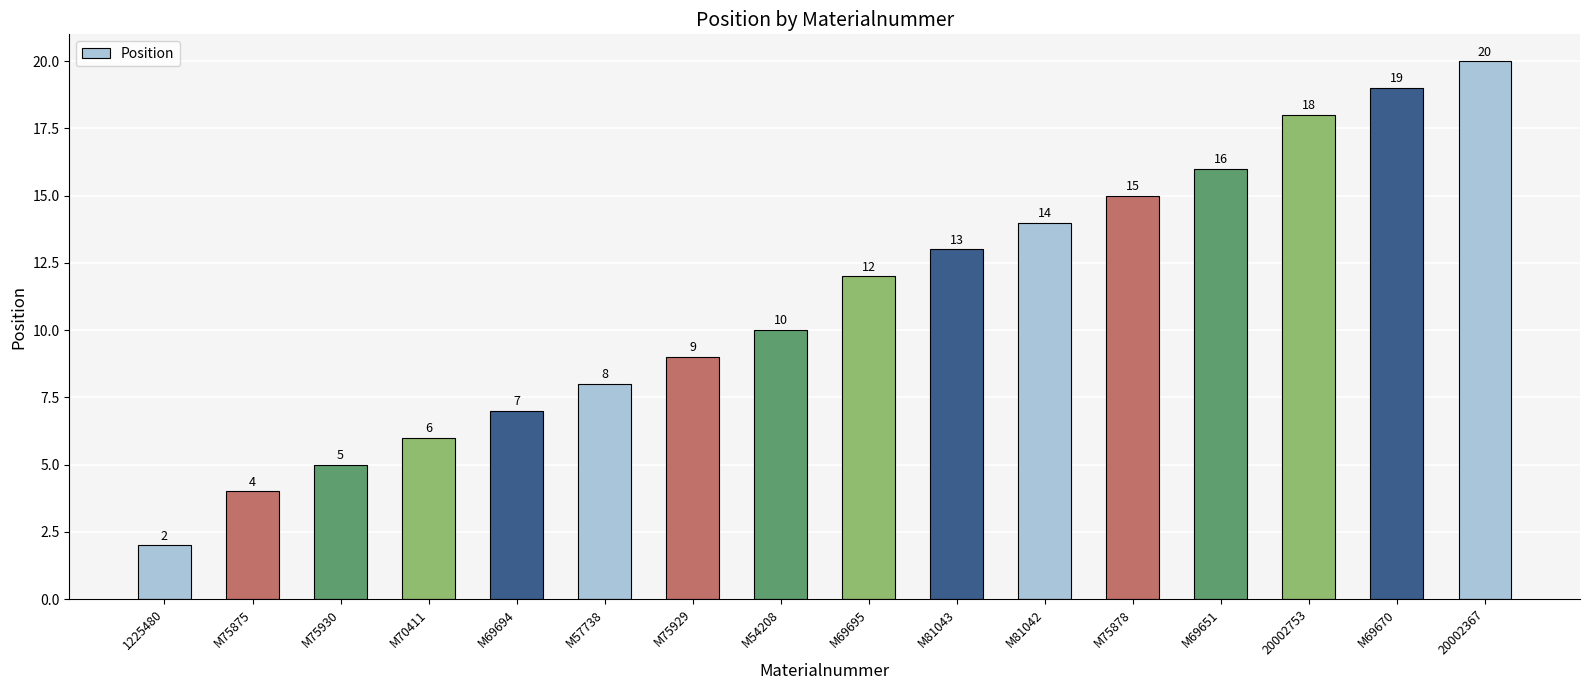

The value at M57738 is 11. True or false?

False